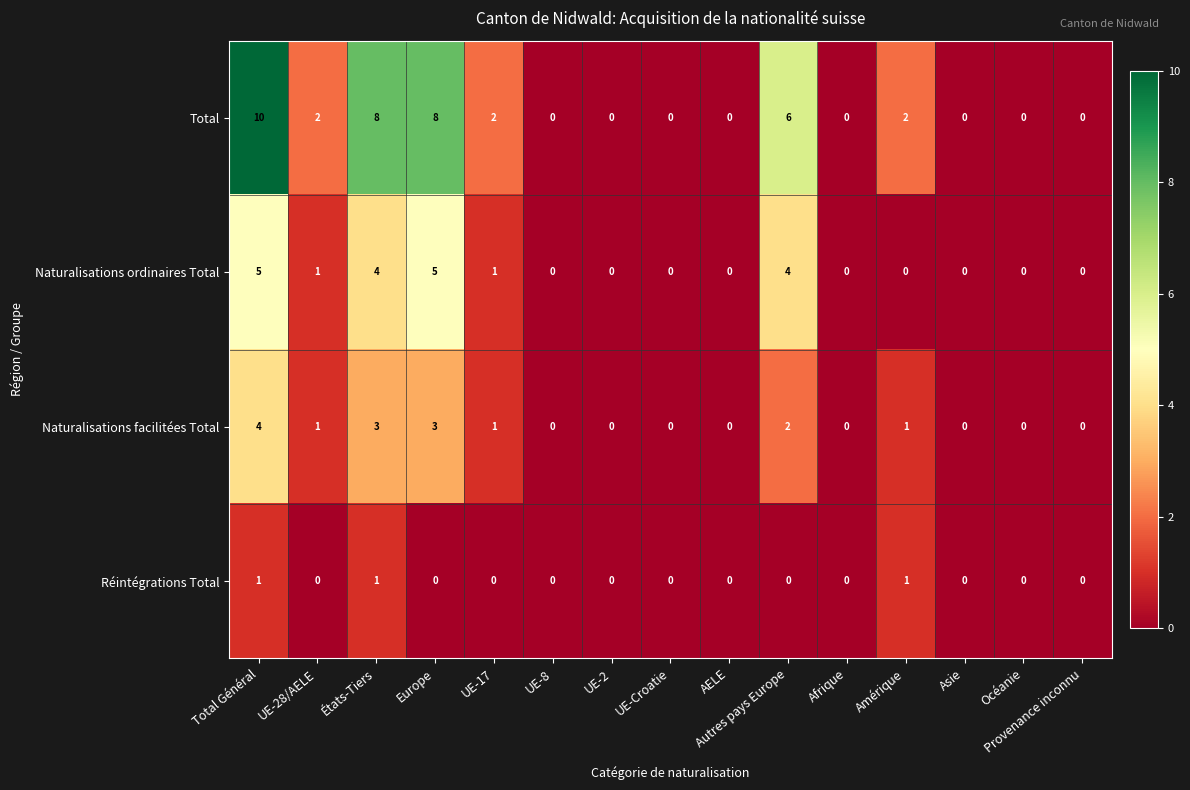

Which series has the largest range (max minus min)?

Total